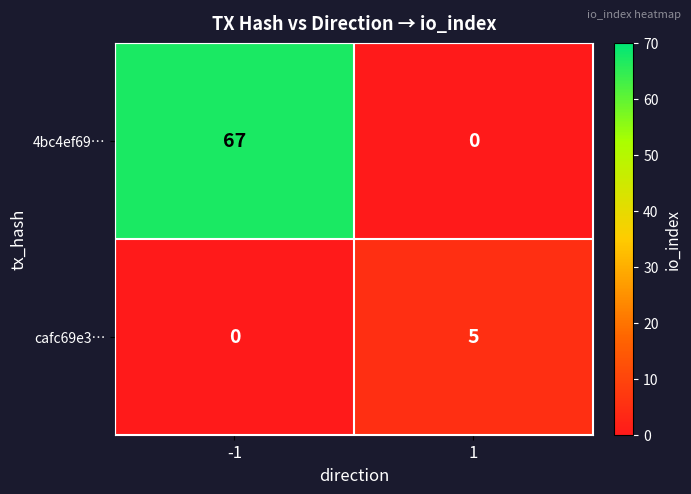

What is the greatest value displayed?

67